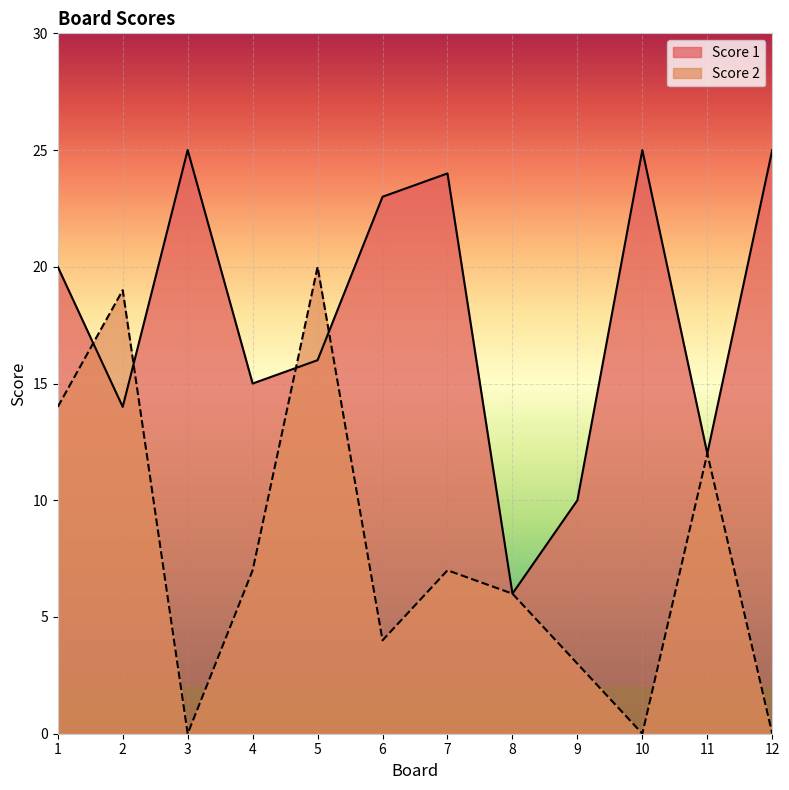

Reading left to right, what are all the values shown in this chart?

Score 1: 20	14	25	15	16	23	24	6	10	25	12	25
Score 2: 14	19	0	7	20	4	7	6	3	0	12	0